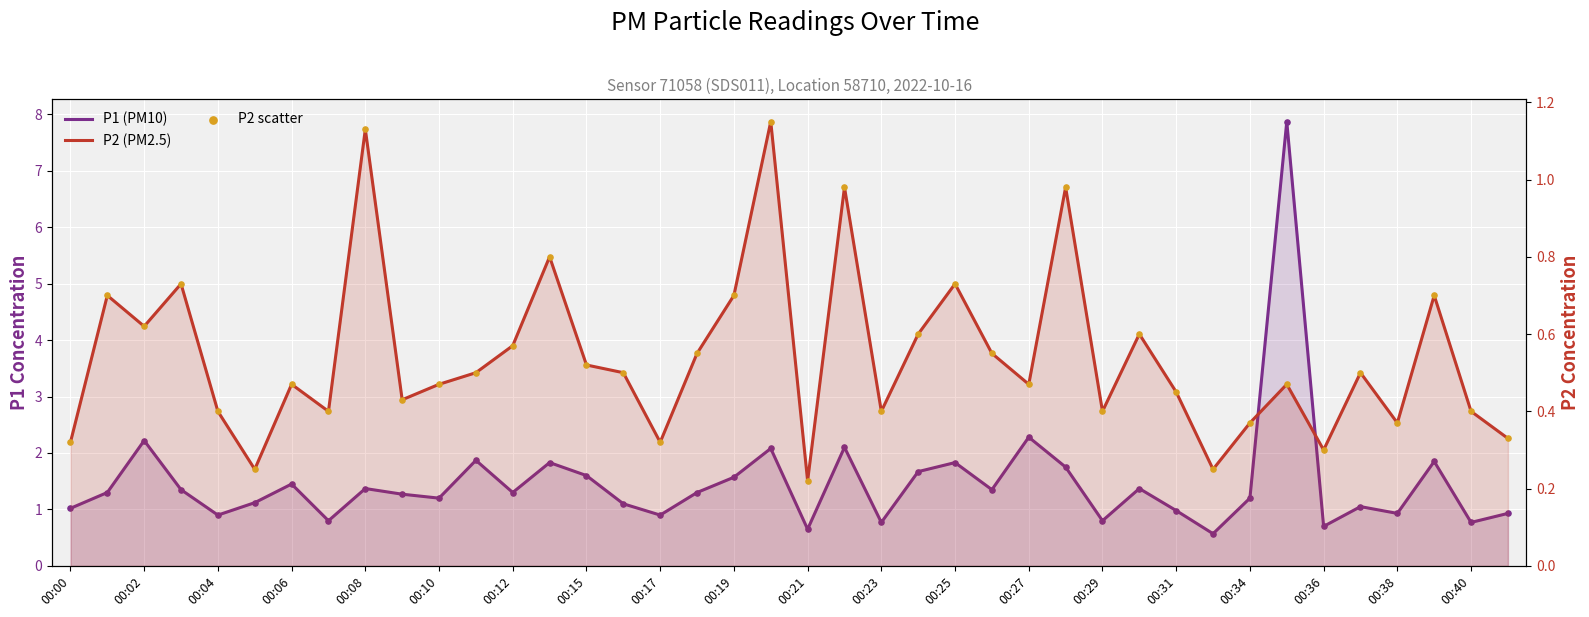

Which series has the largest Y range (max minus min)?

P1 (PM10)